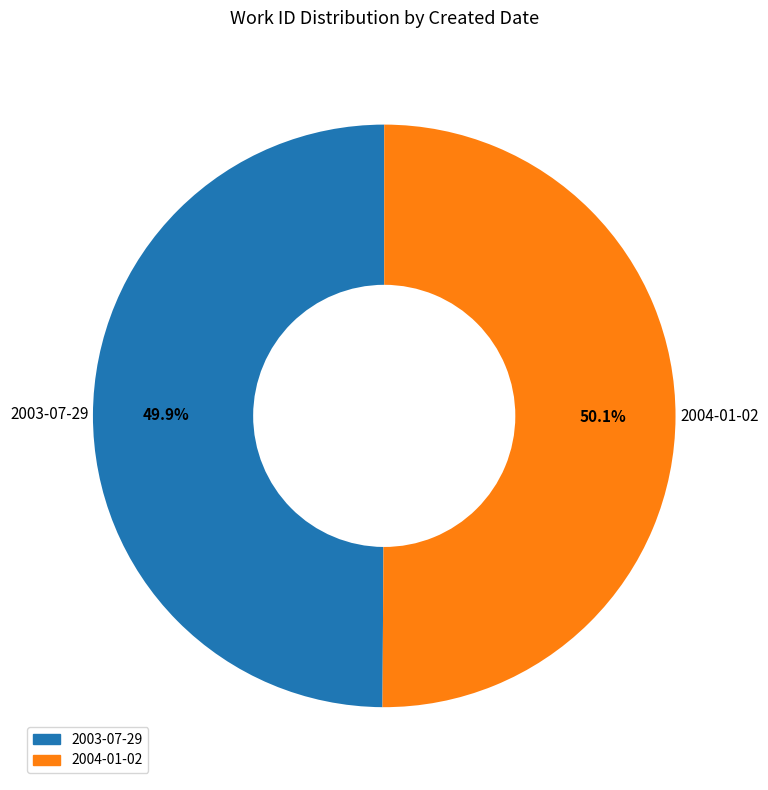

How much of the chart is everything except 2003-07-29?

50.1%